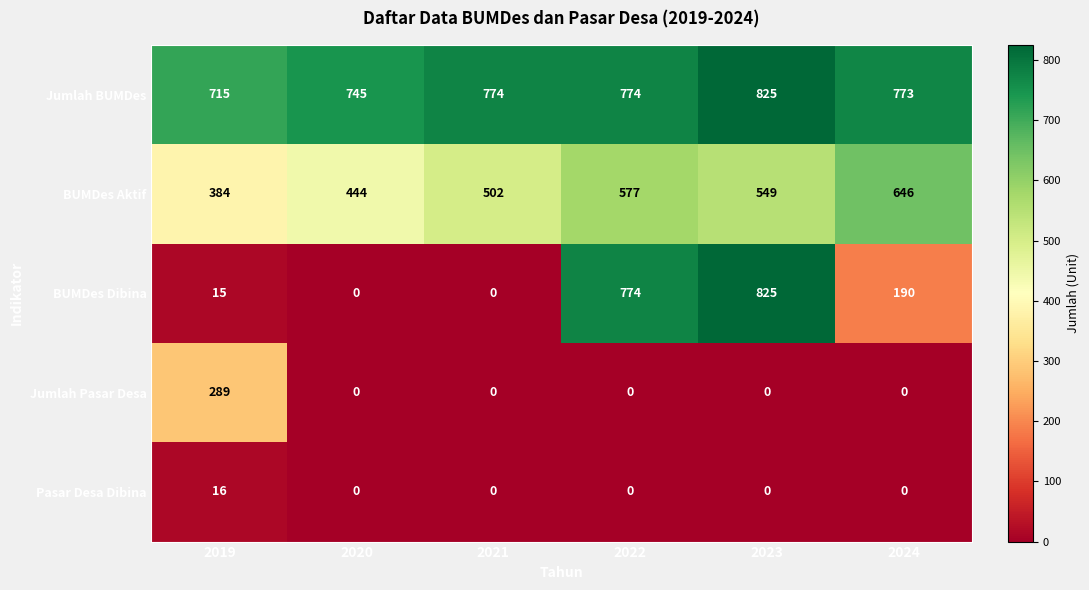

What is the difference between the highest and lowest values at 2020?

745